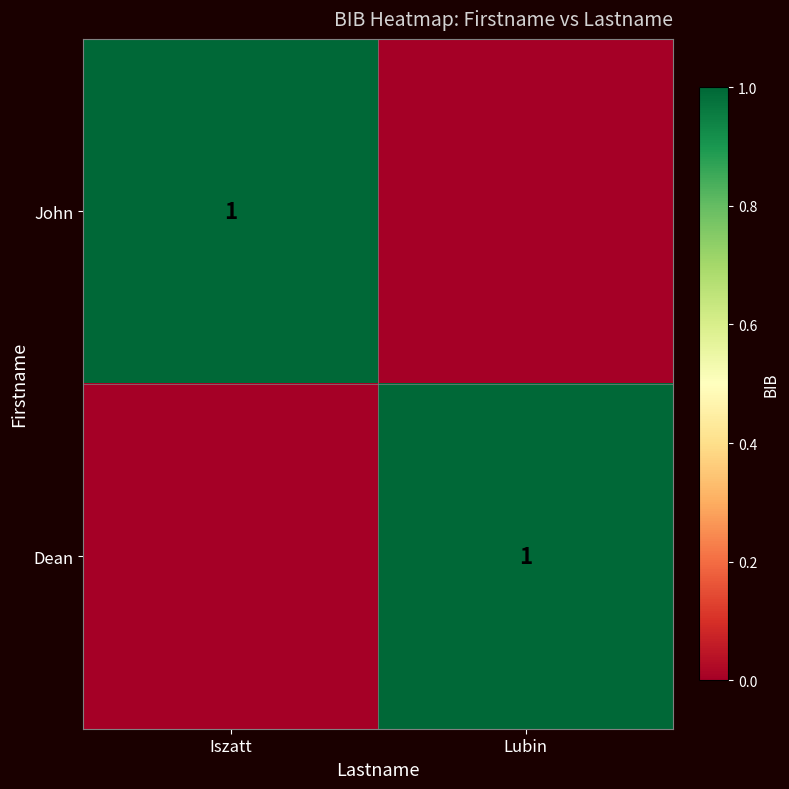

Is it true that John equals 0 at Iszatt?

False